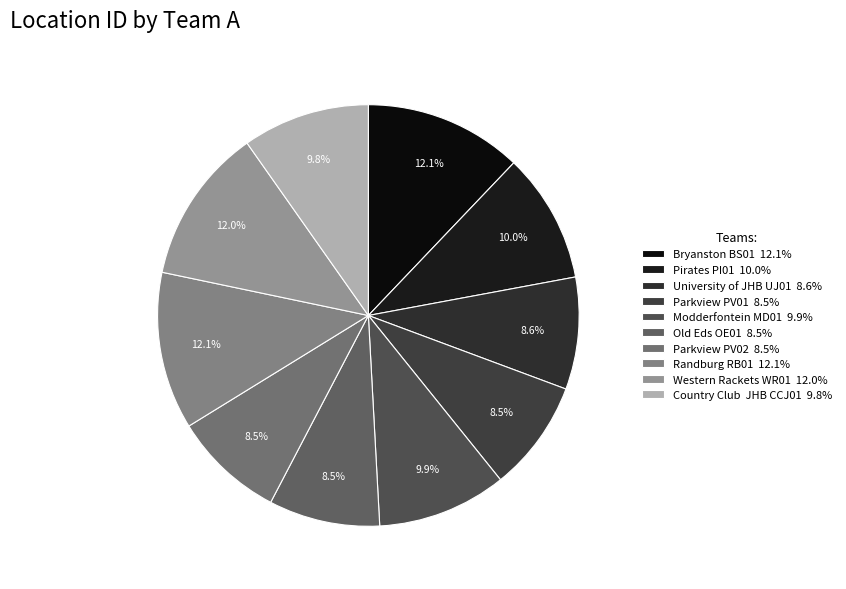

To the nearest percent, what is the combined percentage of University of JHB UJ01 and Old Eds OE01?

17%